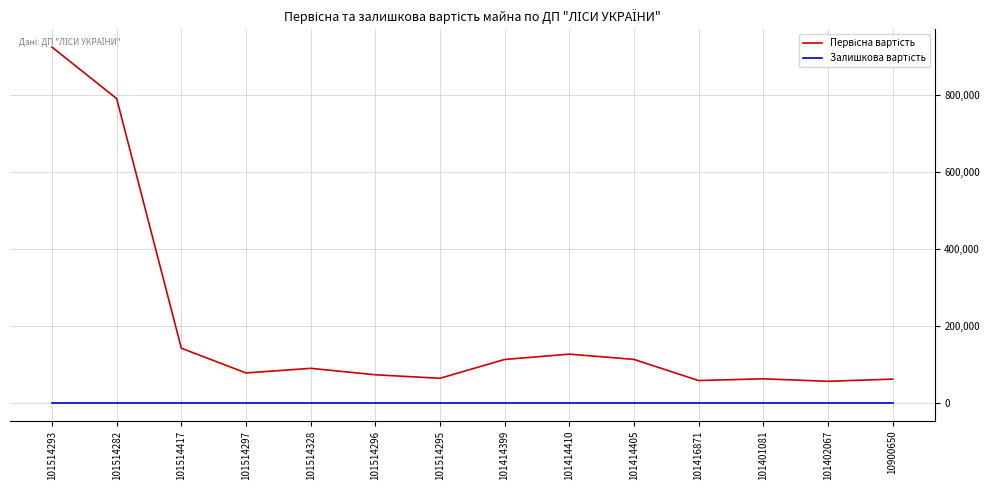

Which label corresponds to the largest value in the chart?

101514293